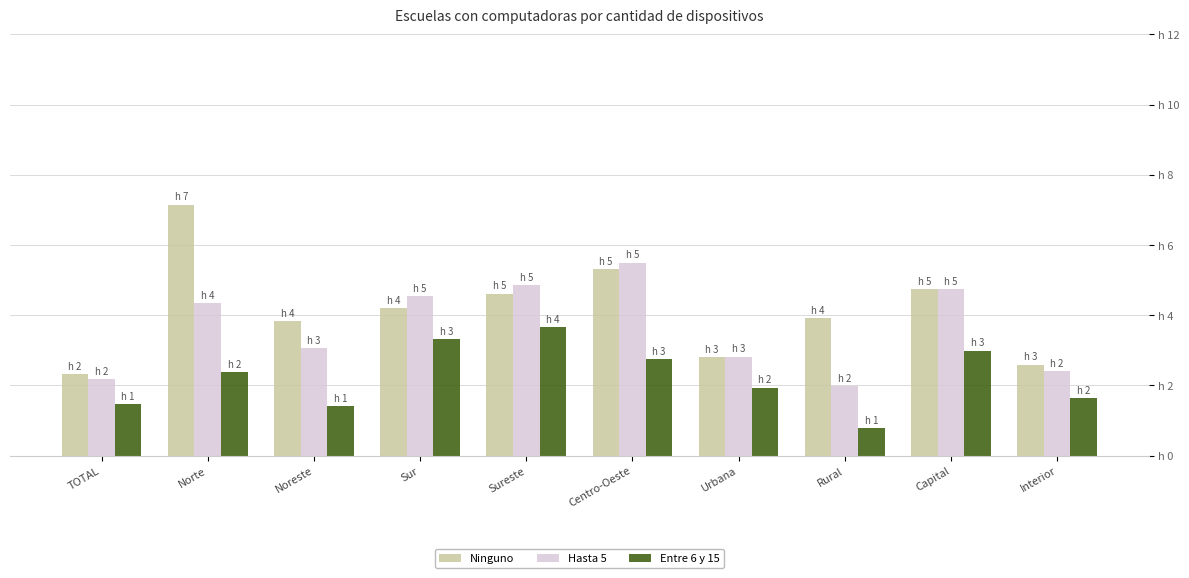

What are all the series names shown in the legend?

Ninguno, Hasta 5, Entre 6 y 15